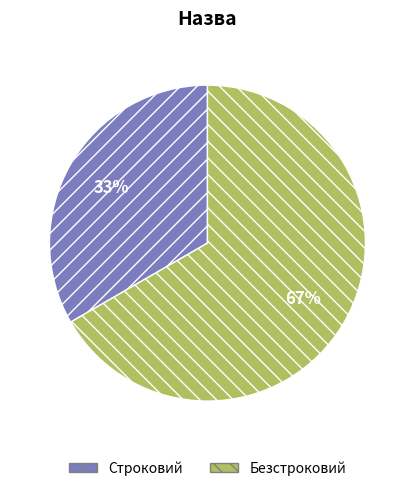

To the nearest percent, what portion does Безстроковий represent?

67%